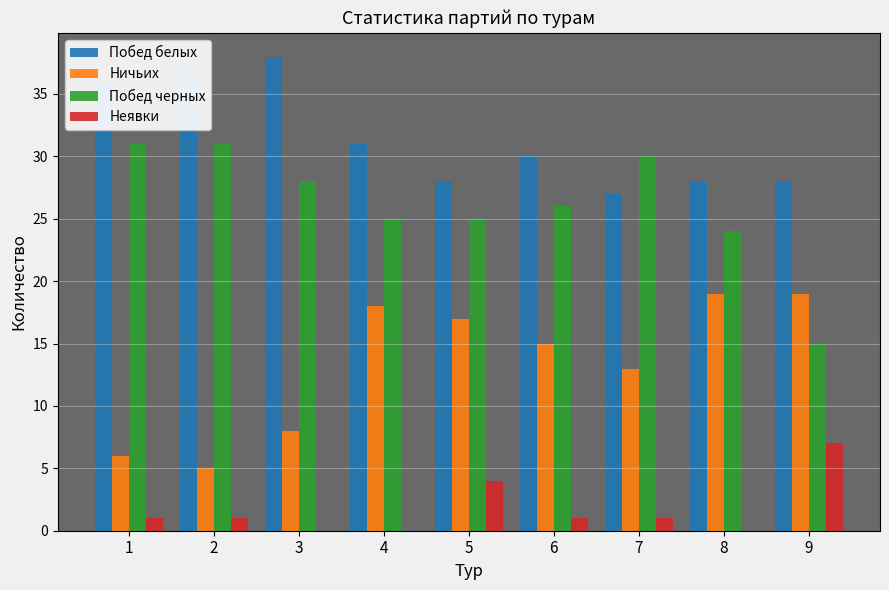

What is the maximum value for Побед белых?

38